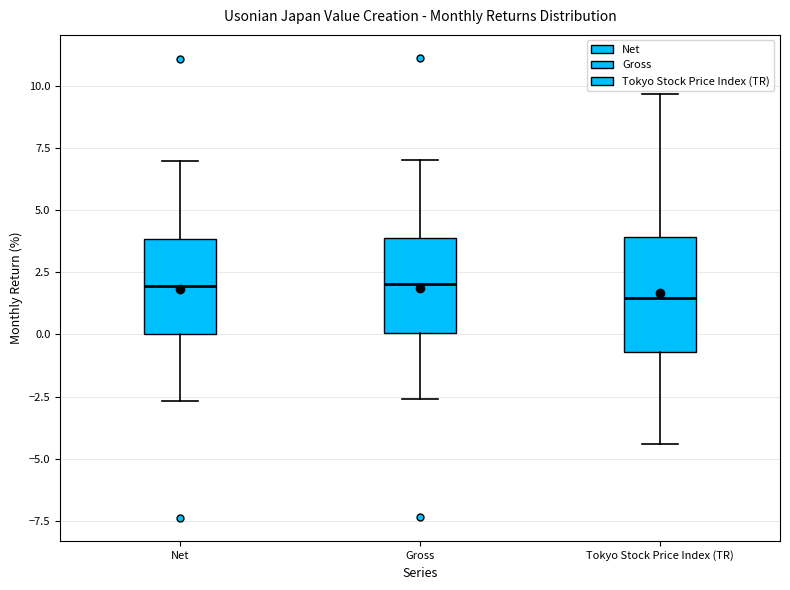

Reading left to right, transcribe this box plot: for each box, give where its median line is, the range the box spans, and where its two whiskers end, as read against the y-axis. The values are not printed on the chart, so give them approximately, as read against the axis.

Net: median 2.0, box 0.0 to 4.0, whiskers -2.5 to 7.0
Gross: median 2.0, box 0.0 to 4.0, whiskers -2.5 to 7.0
Tokyo Stock Price Index (TR): median 1.5, box -0.5 to 4.0, whiskers -4.5 to 9.5